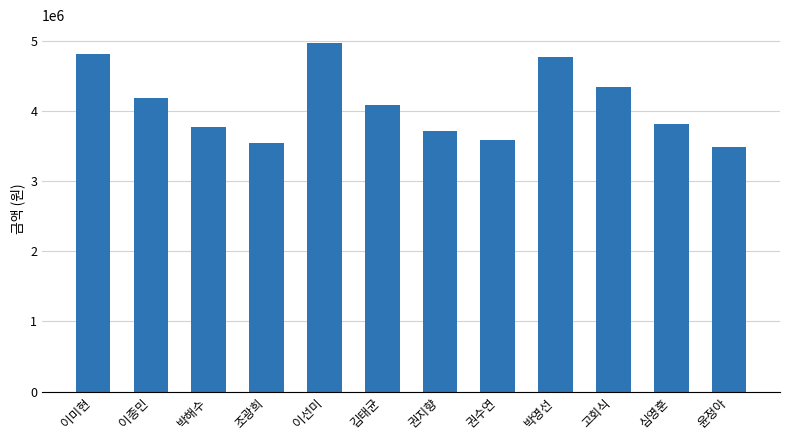

What is the change in value from 박해수 to 고회식?

+572000